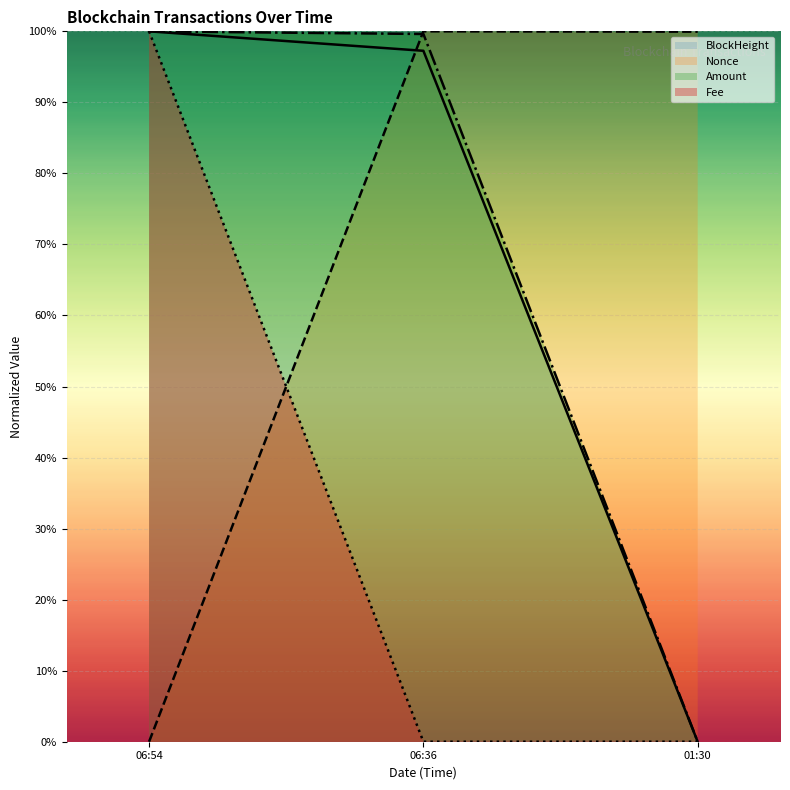

The value of Fee (line) at 06:36 is 0.6. True or false?

False